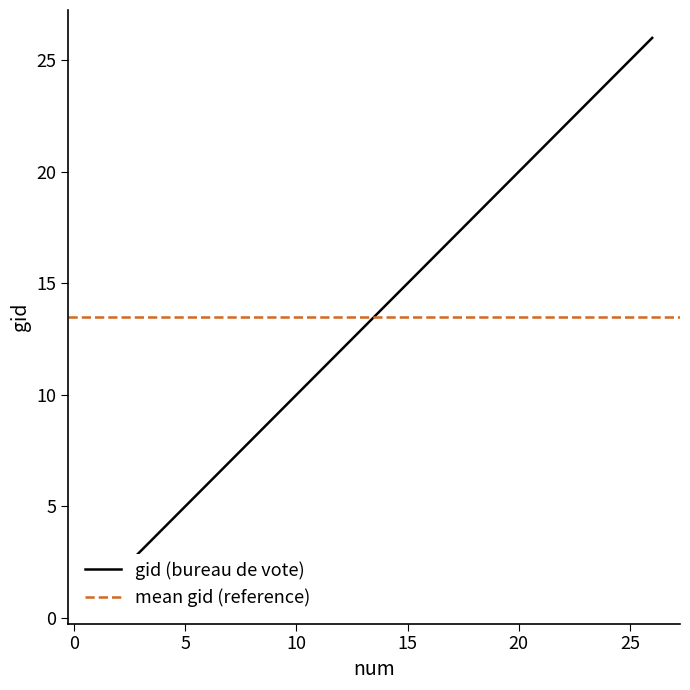

What is the sum of all values?

351